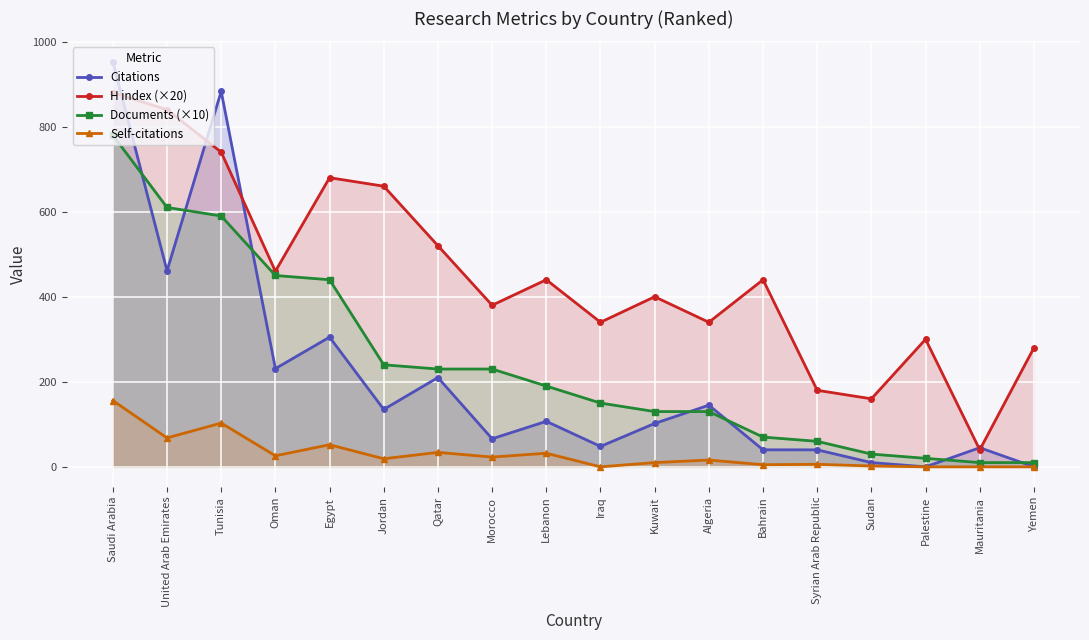

What are all the series names shown in the legend?

Citations, H index (×20), Documents (×10), Self-citations